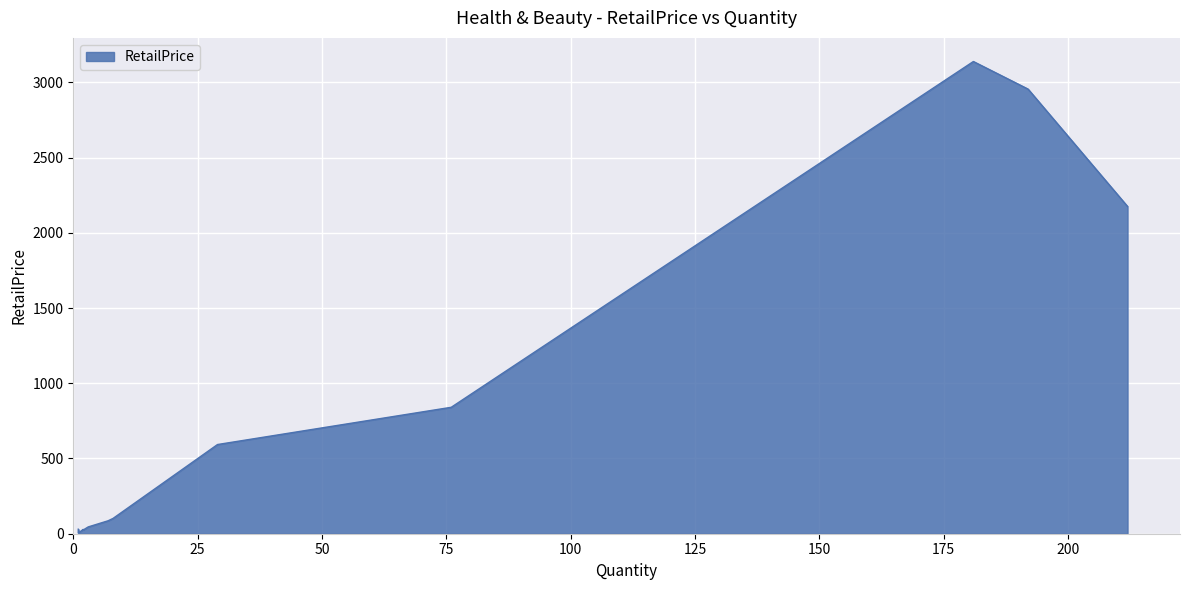

How many points are lower than both their immediate neighbors (excluding endpoints)?

1